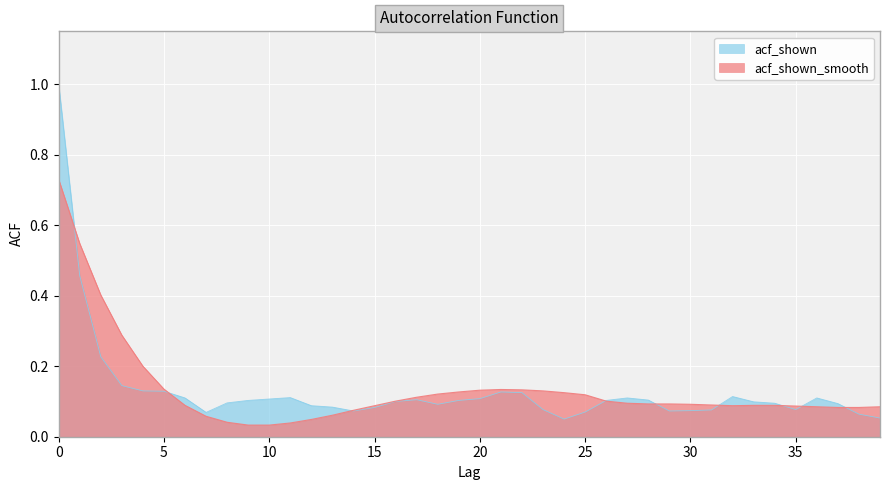

How many distinct data groups are displayed?

2